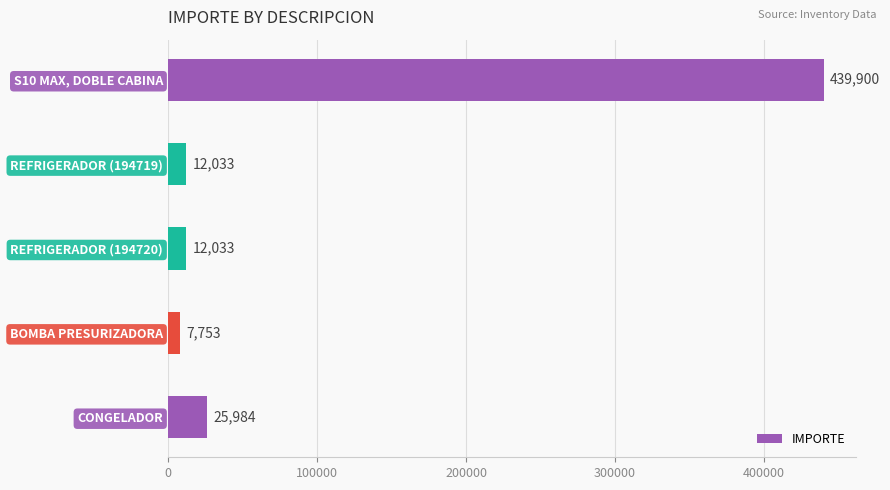

True or false: the data shows 25984.0 at CONGELADOR.

True